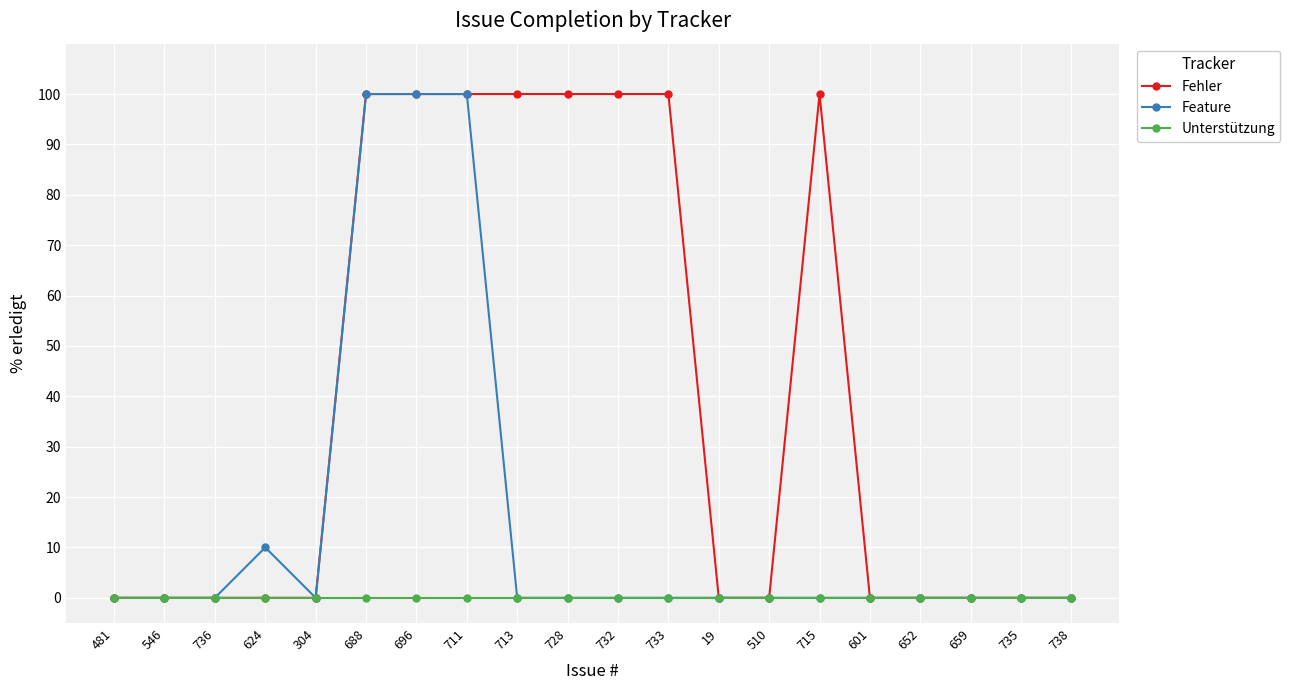

How many distinct data groups are displayed?

3